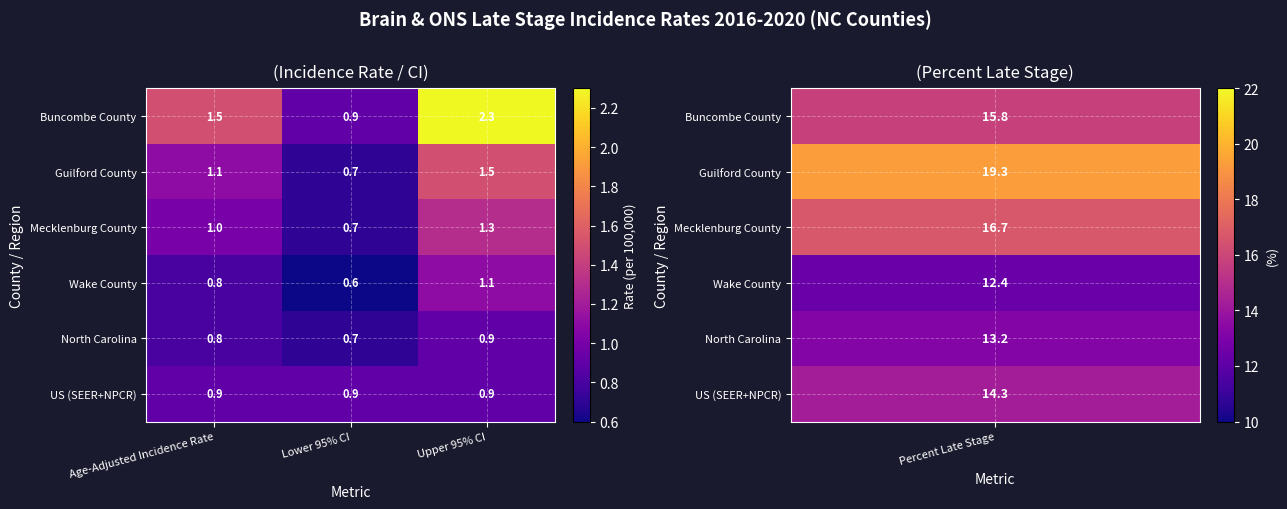

The value of Guilford County at Upper 95% CI is 1.5. True or false?

True